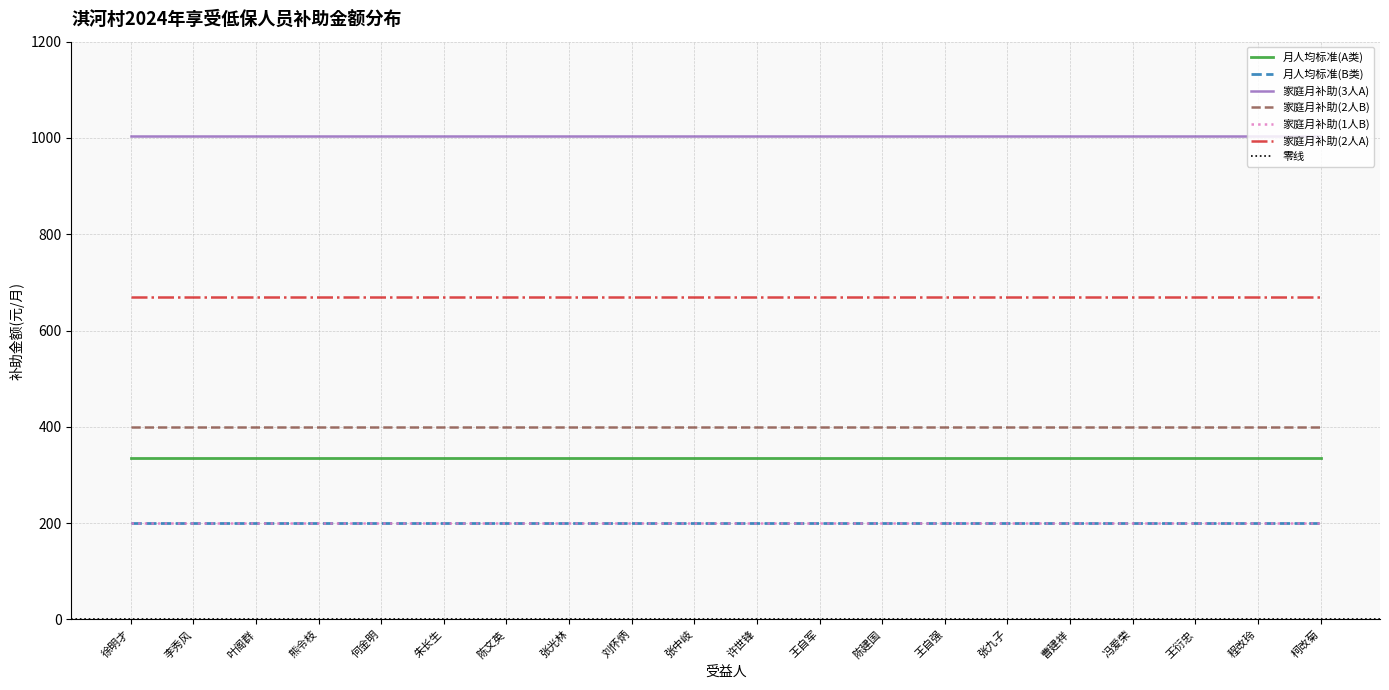

At which category does the chart reach its peak across all series?

徐明才